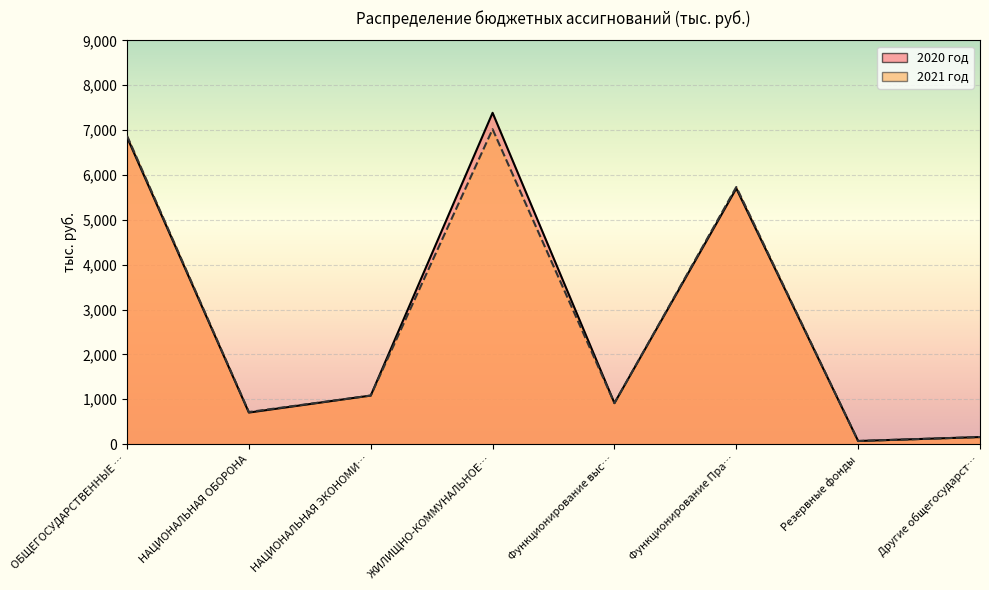

What is the highest value of the 2021 год series?

7019.8